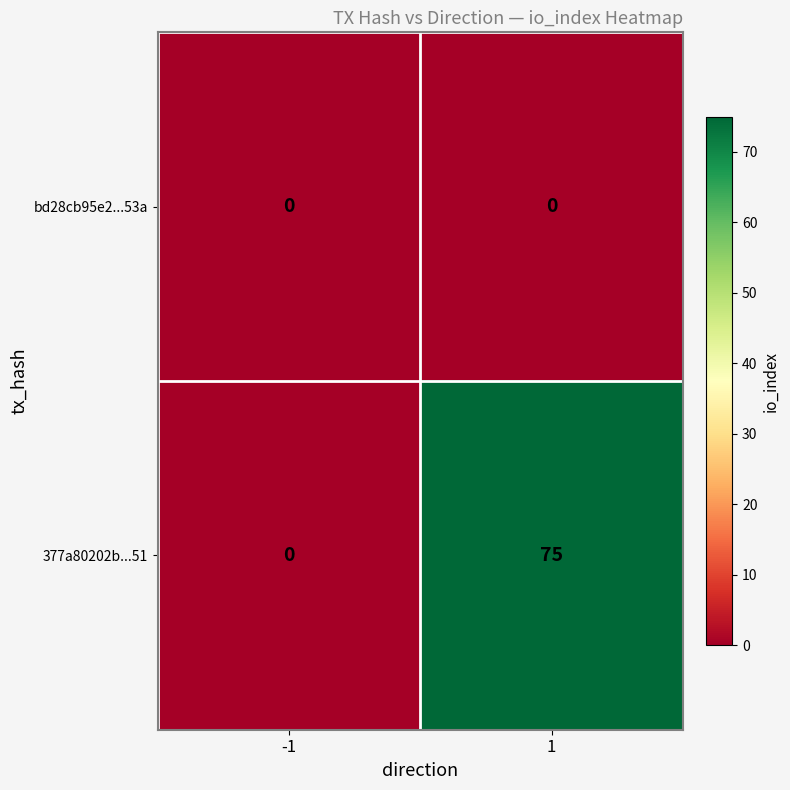

Reading right to left, what are all the values shown in this chart?

bd28cb95e2...53a: 0	0
377a80202b...51: 75	0